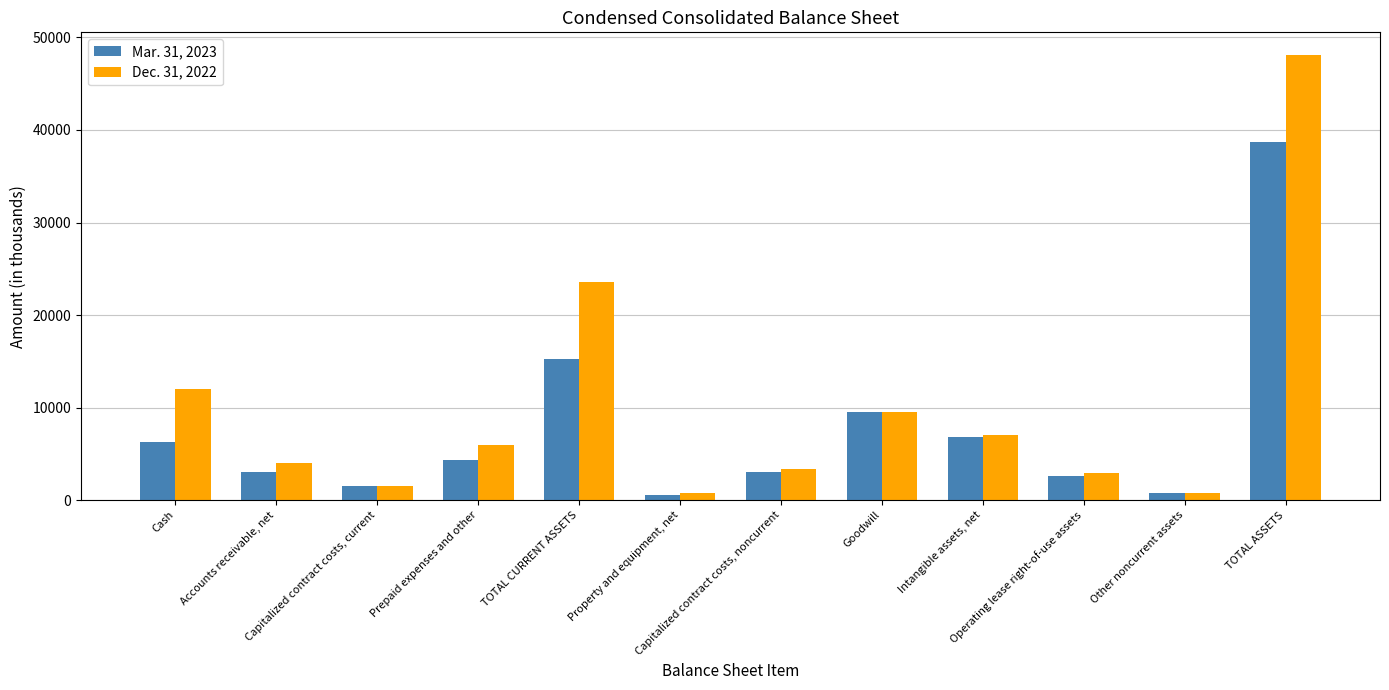

What is the highest value of the Mar. 31, 2023 series?

38672